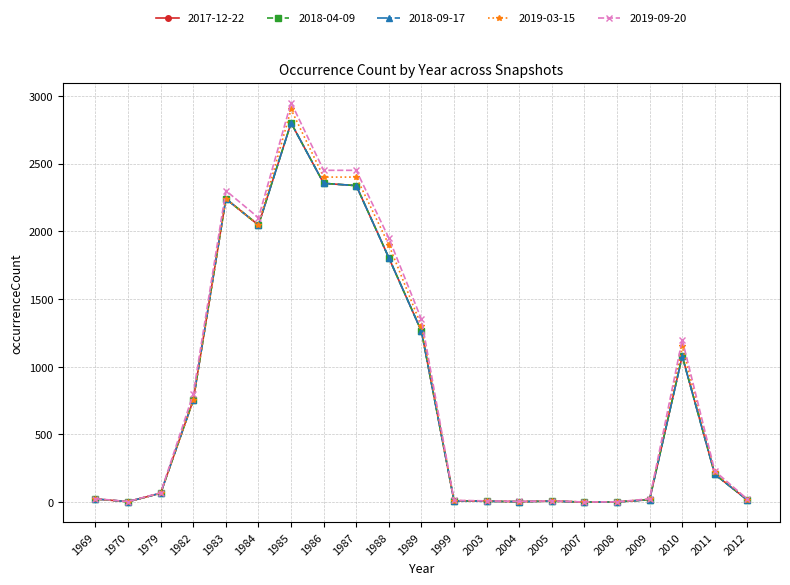

True or false: 2018-04-09 and 2017-12-22 cross at least once.

False